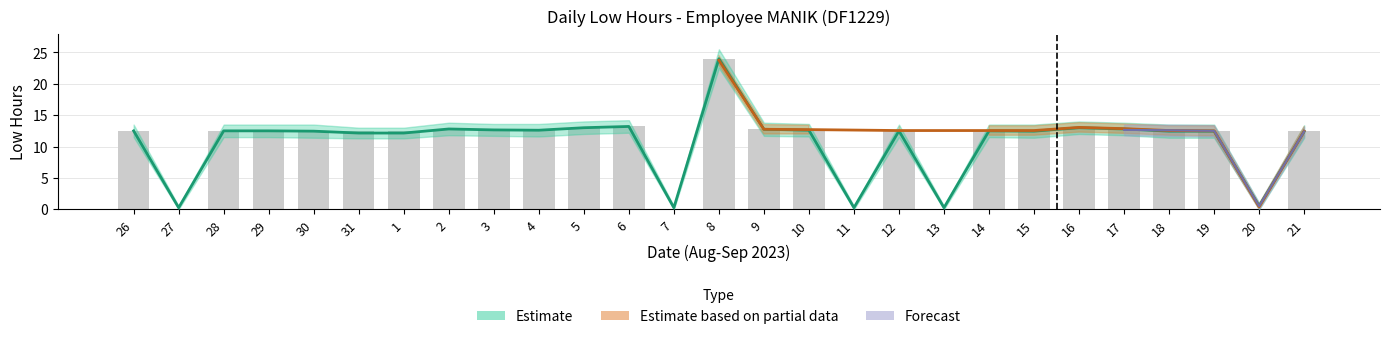

Does the chart contain stacked bars?

No